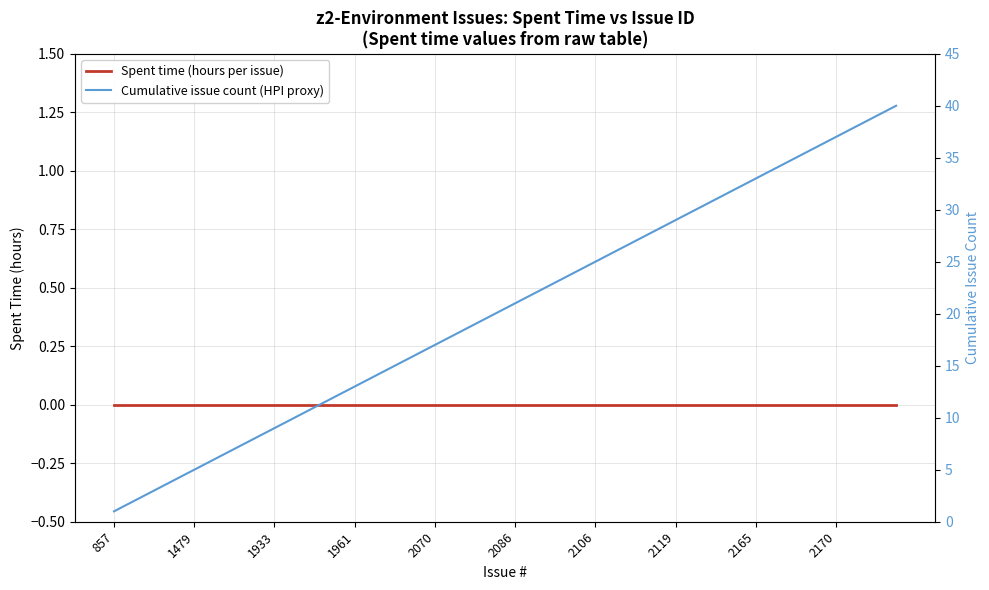

Where is Spent time (hours per issue) nearest to the value 0?

857